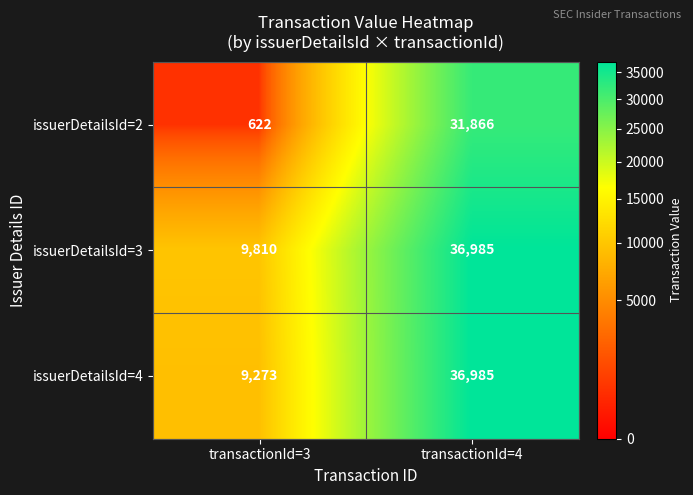

At which label is issuerDetailsId=2 closest to 16244?

transactionId=3